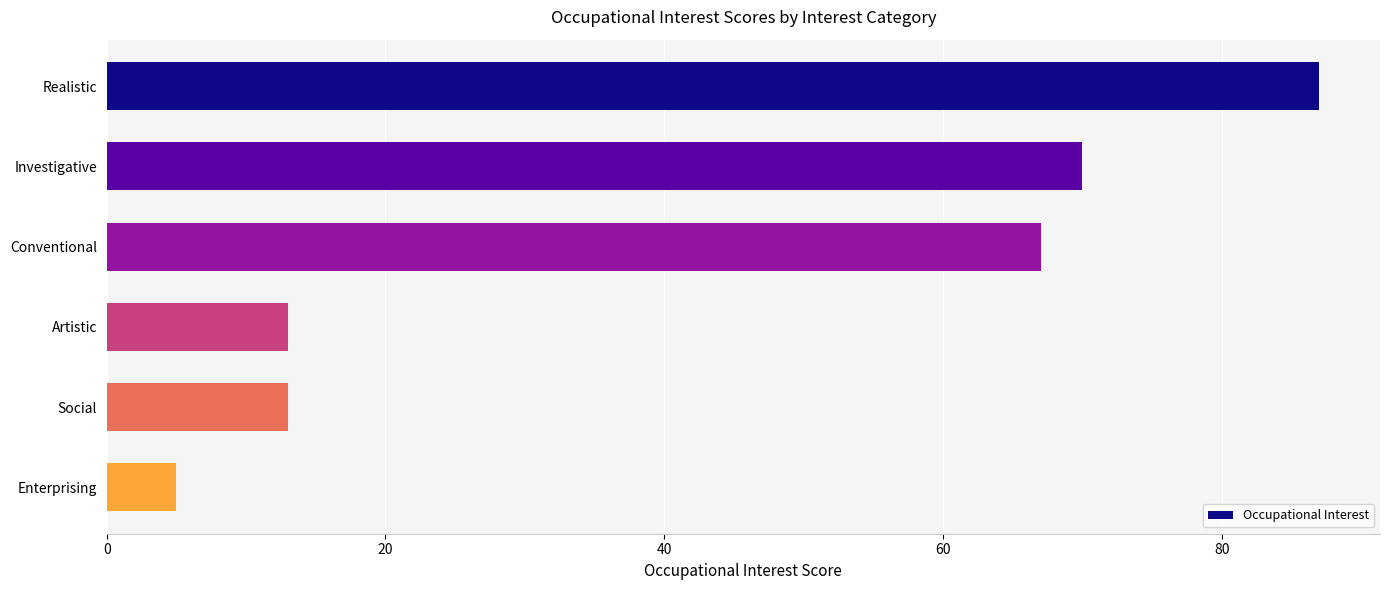

What is the maximum value shown in the chart?

87